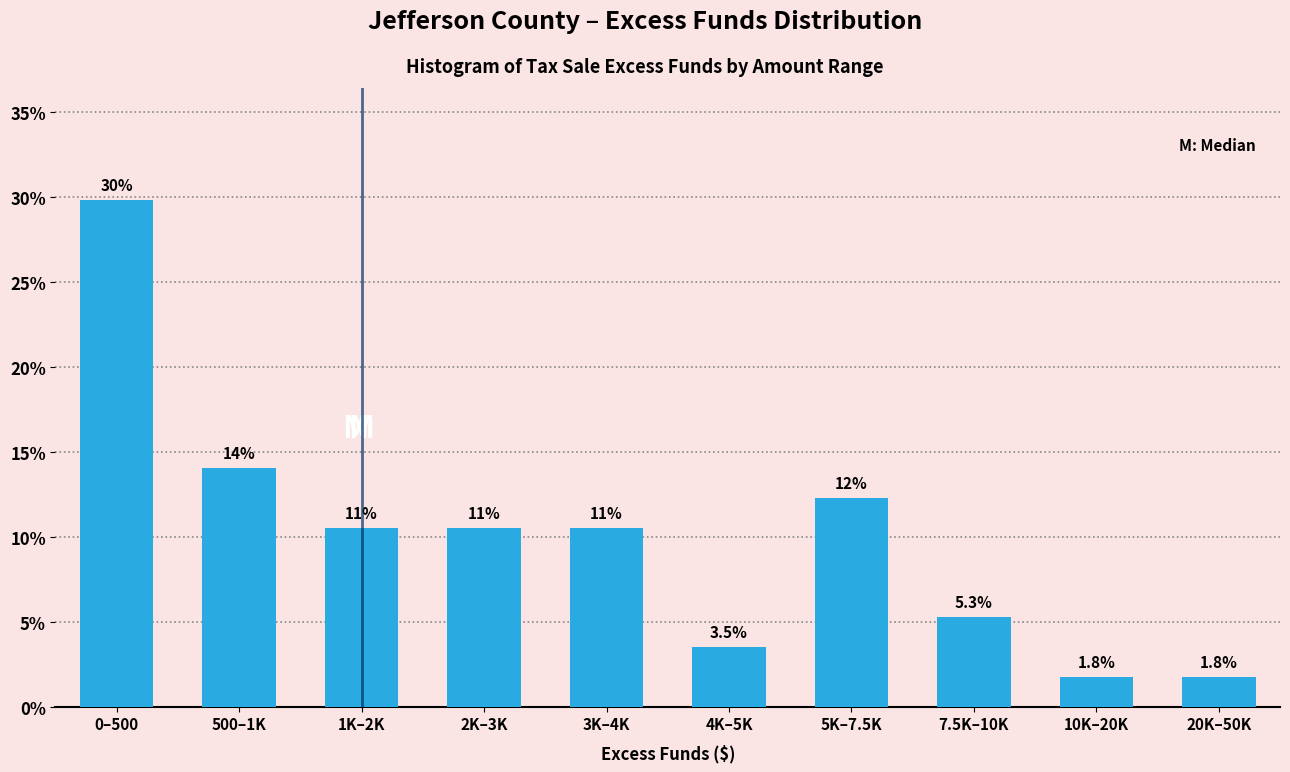

Reading left to right, list all the values displayed in this chart.

29.8	14.0	10.5	10.5	10.5	3.5	12.3	5.3	1.8	1.8